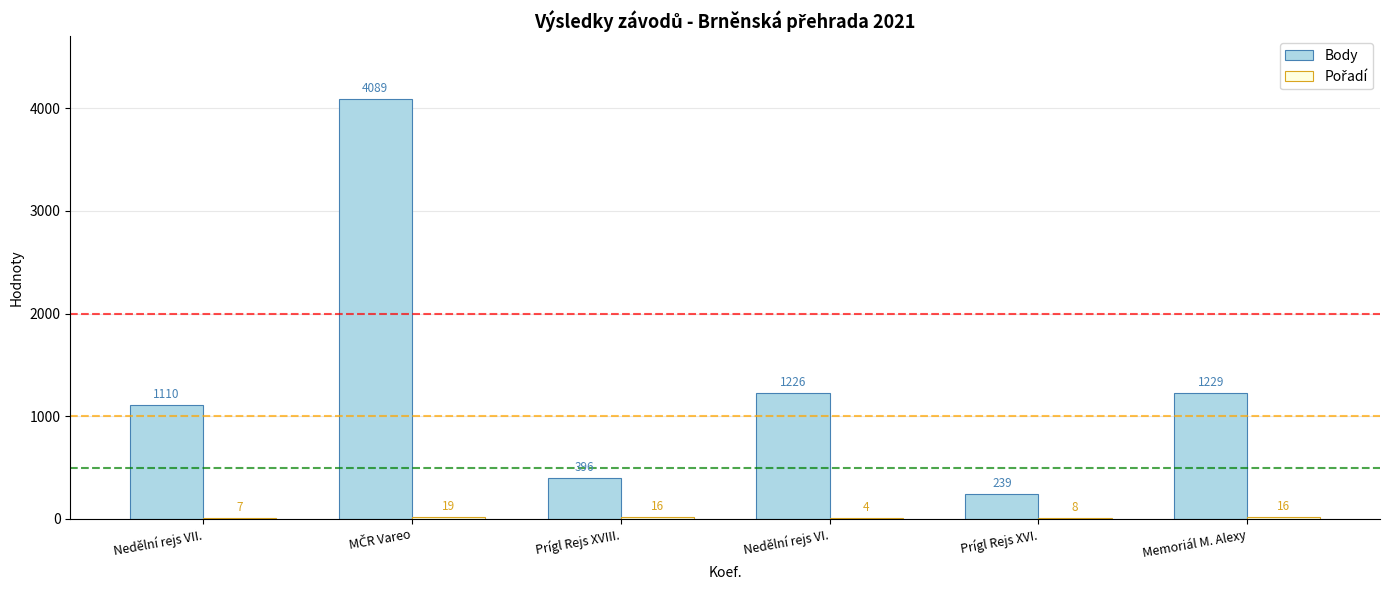

Is it true that Body equals 1229 at Memoriál M. Alexy?

True